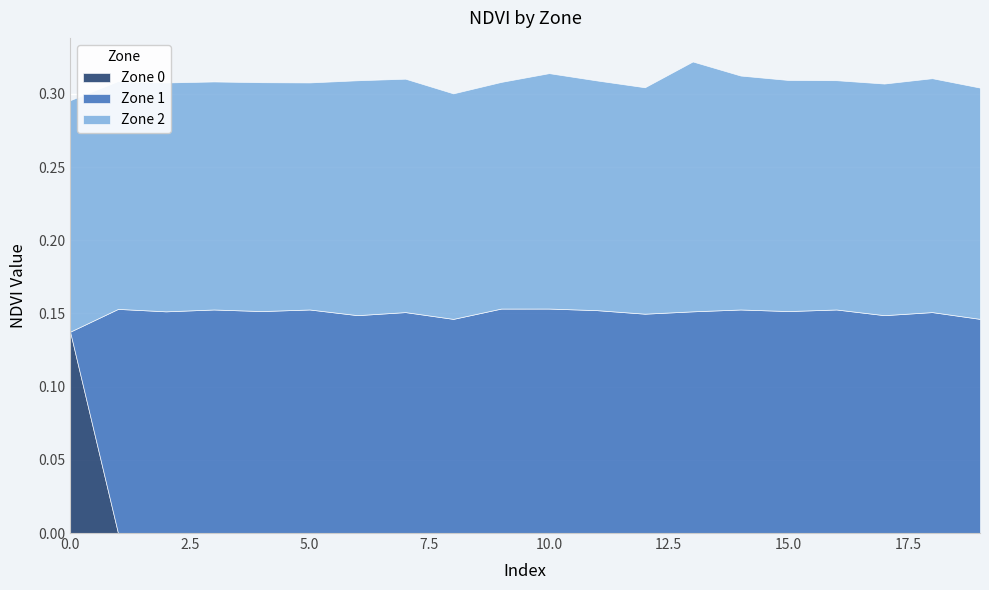

Which label corresponds to the smallest value in the chart?

1